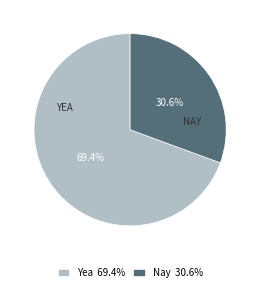

To the nearest percent, what percentage of the pie is Nay?

31%